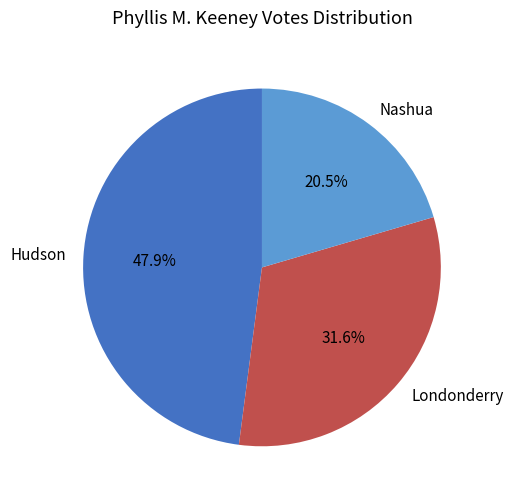

To the nearest percent, what is the difference between the largest and smallest slice percentages?

27%